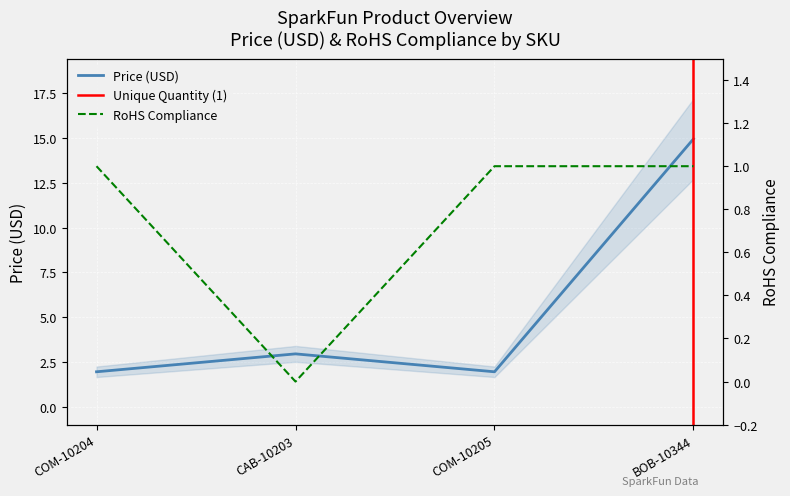

What is the sum of the RoHS Compliance values at BOB-10344 and COM-10204?

2.0